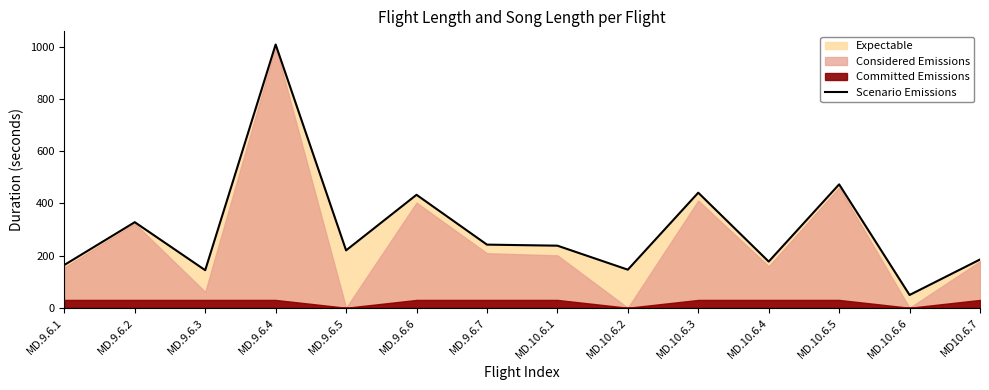

What position from the right is MD.9.6.2?

13